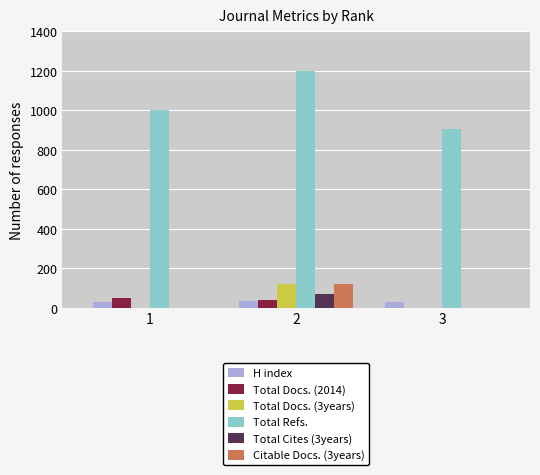

How many groups of bars are there?

3